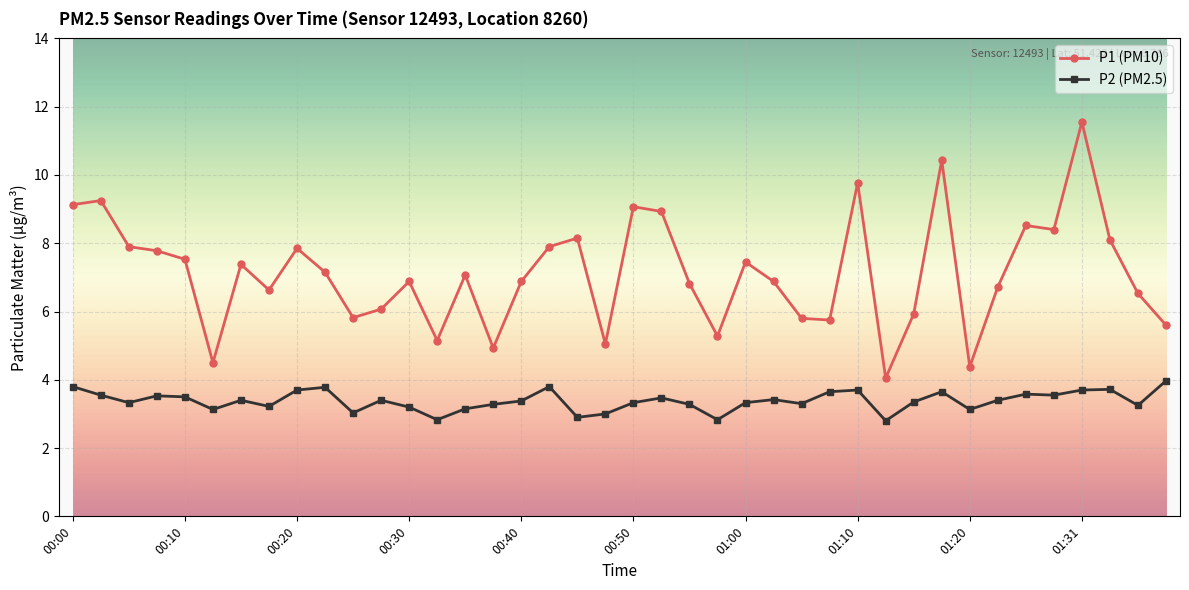

Rank the series by their maximum value, from lowest to highest.

P2 (PM2.5), P1 (PM10)